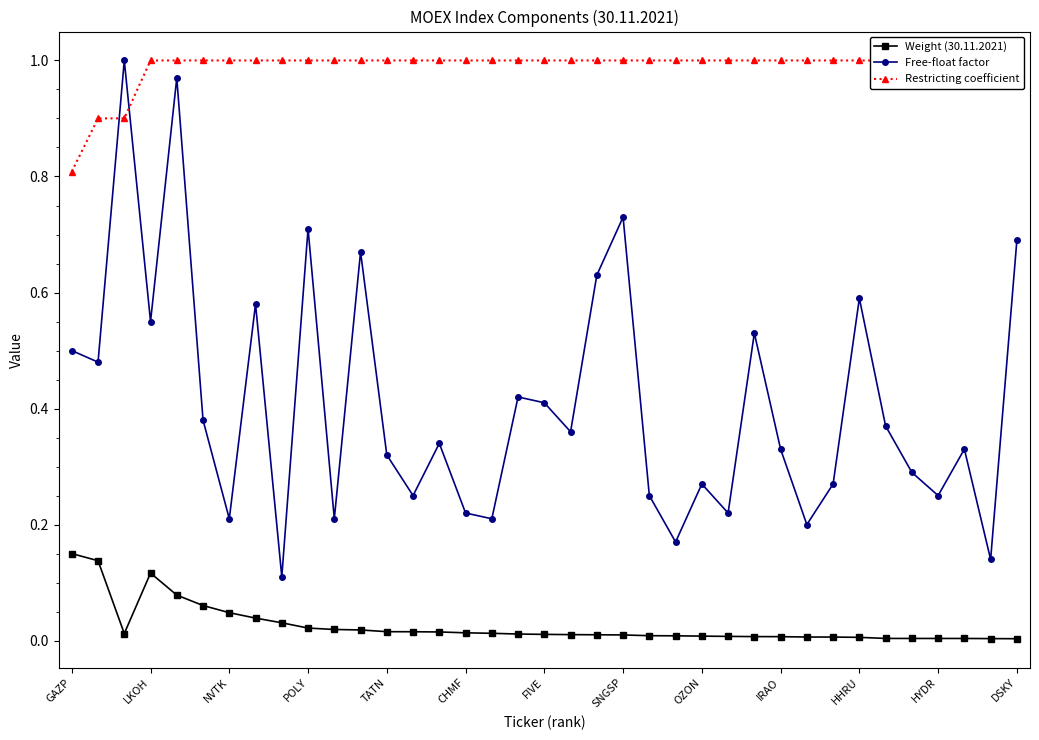

What are all the series names shown in the legend?

Weight (30.11.2021), Free-float factor, Restricting coefficient